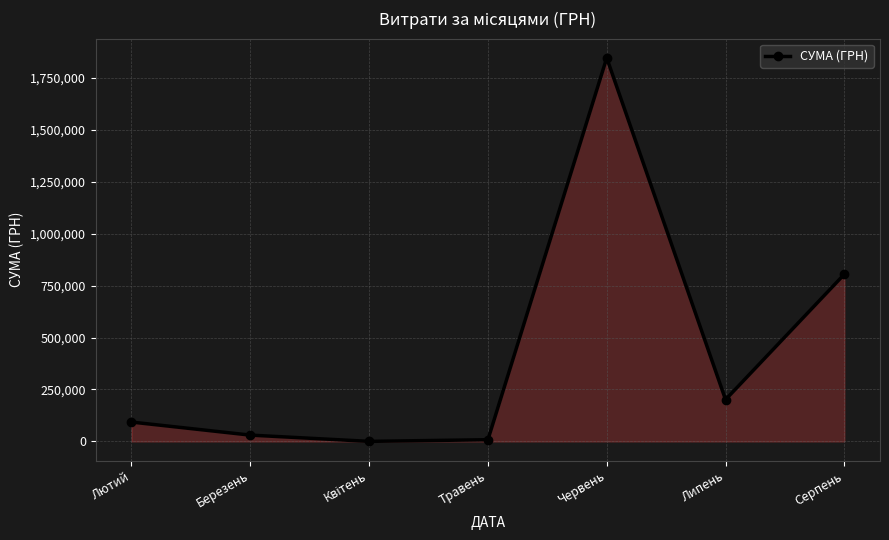

How many series are shown in this chart?

1